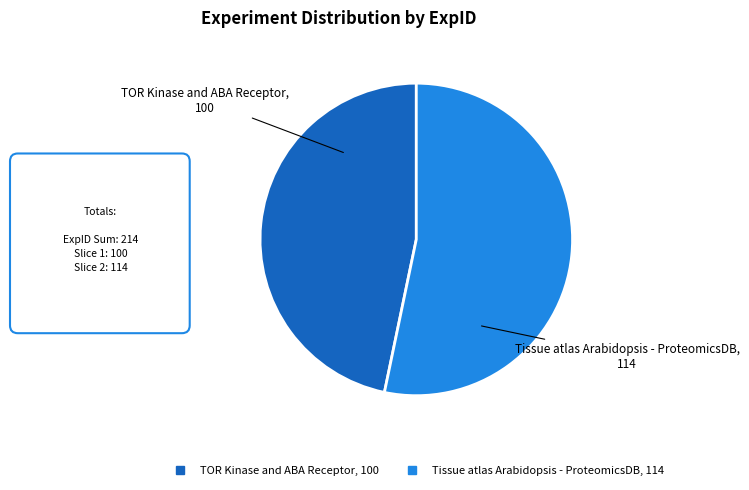

The Tissue atlas Arabidopsis - ProteomicsDB slice represents 53% of the pie. True or false?

True